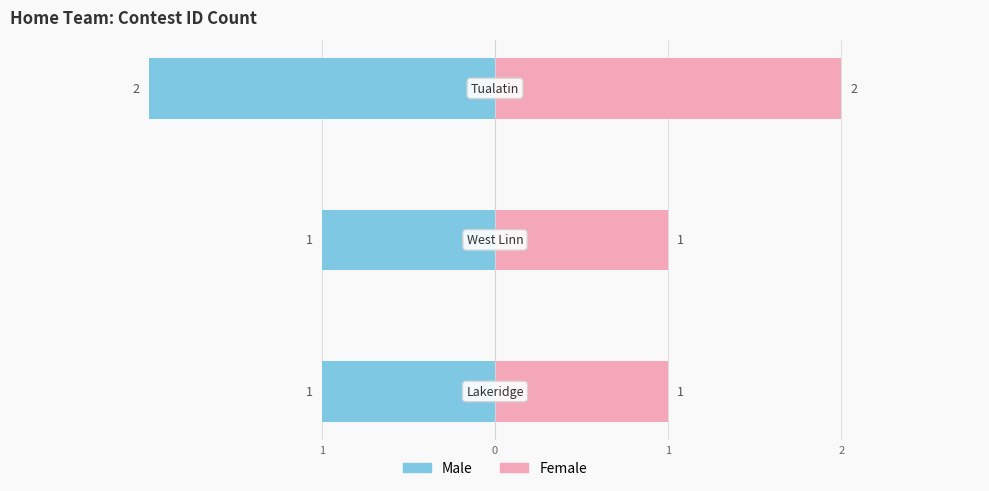

List the series in order of their overall mean, highest first.

Female, Male